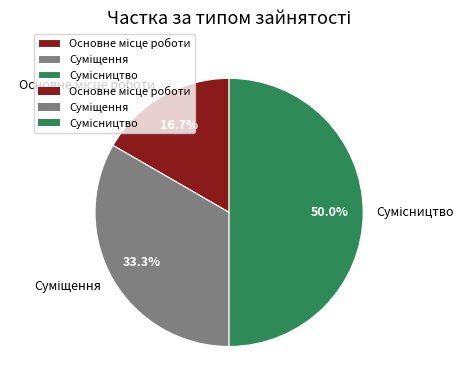

What is the change in value from Суміщення to Сумісництво?

+1